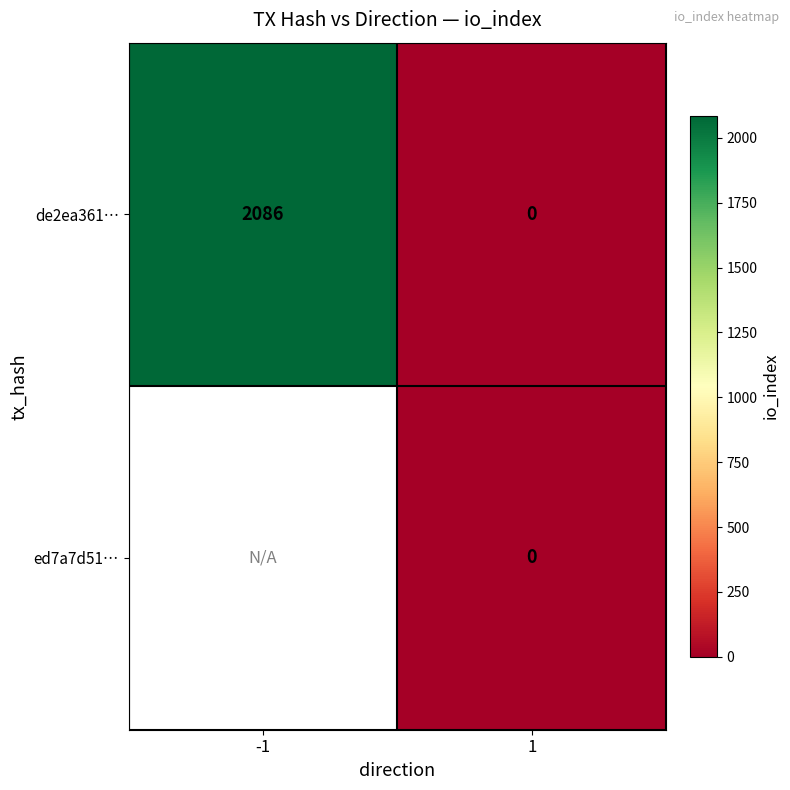

Is it true that de2ea361… equals 2086 at -1?

True